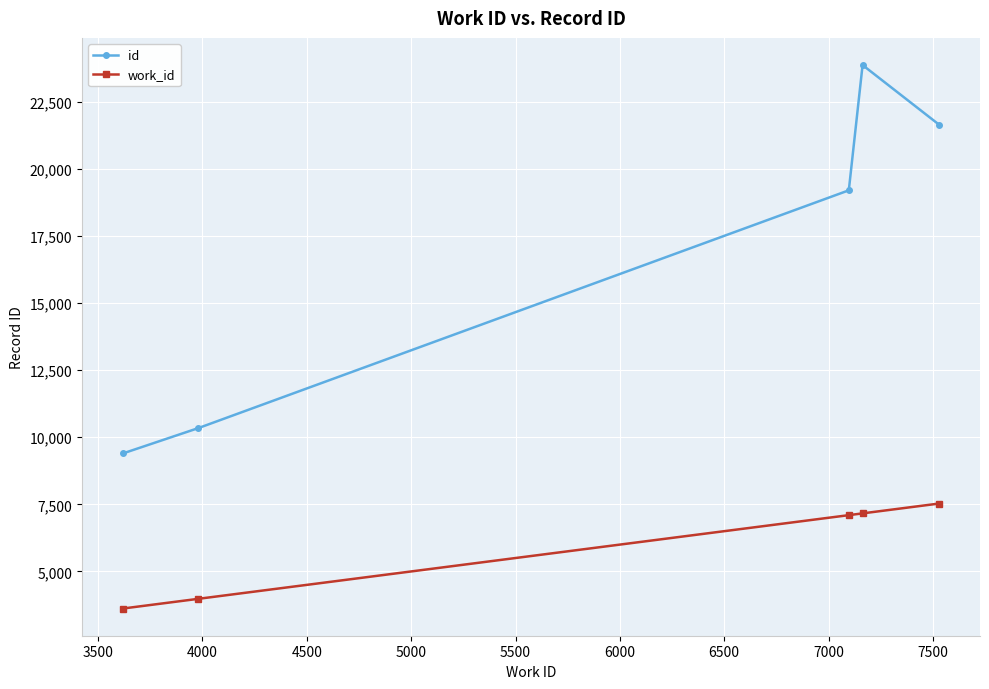

What is the sum of all id values?

84436